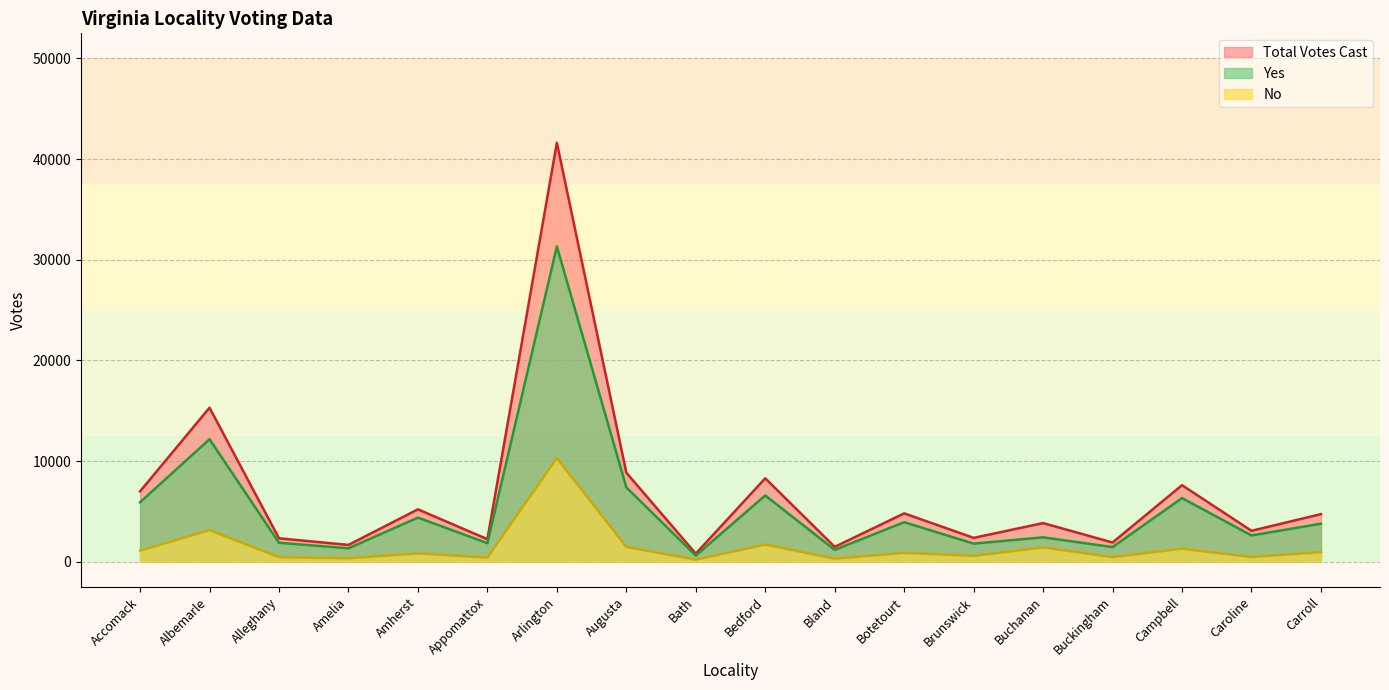

Which has a higher value, Amherst or Arlington?

Arlington